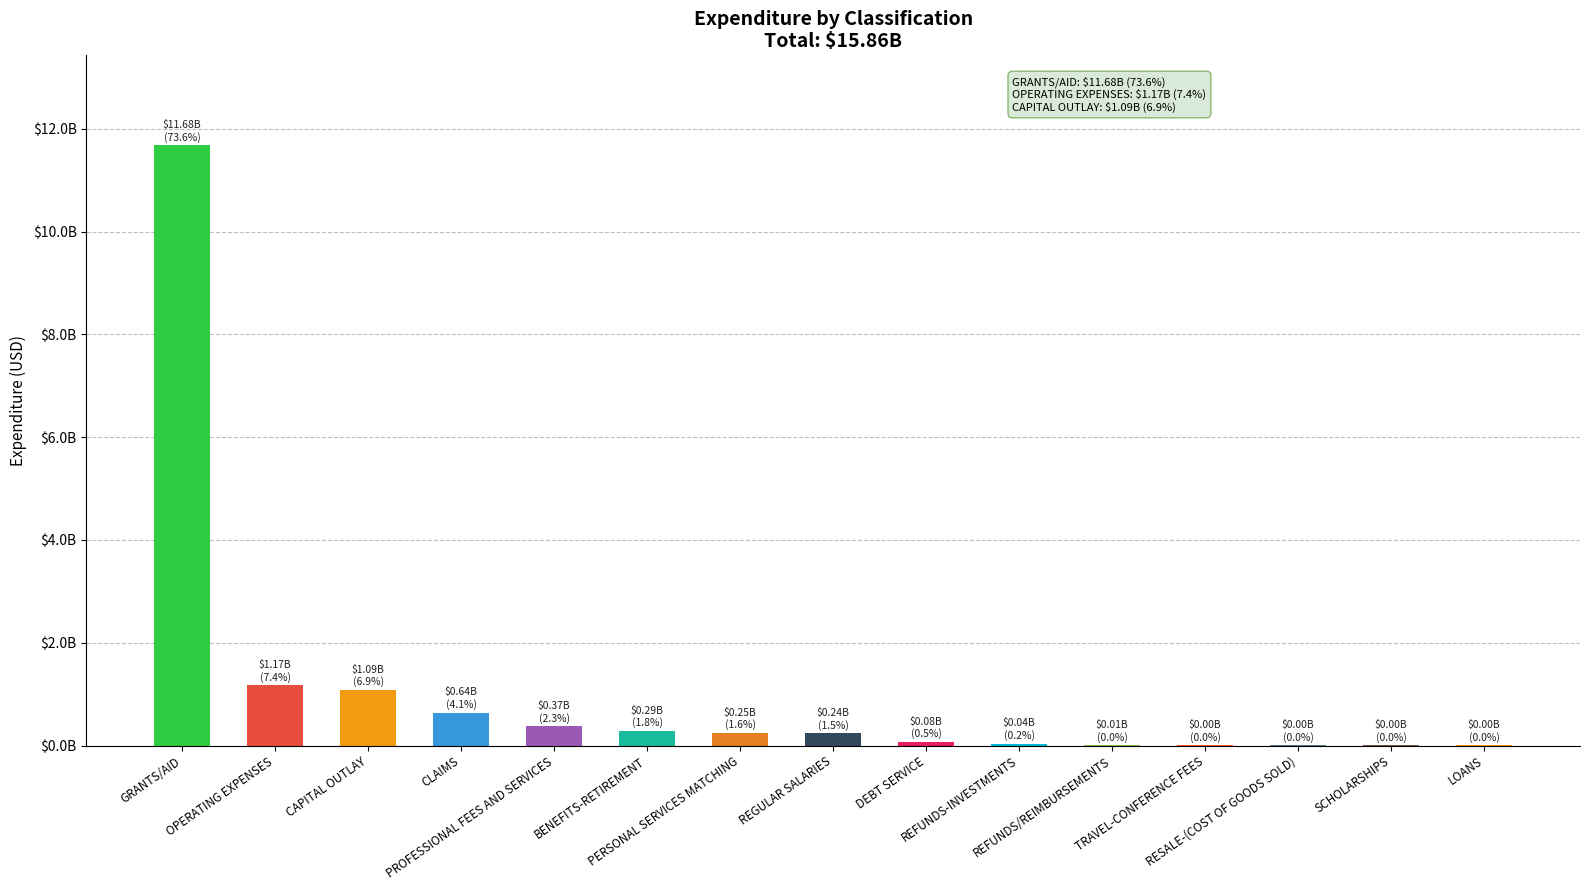

Which category has the highest value across all series?

GRANTS/AID